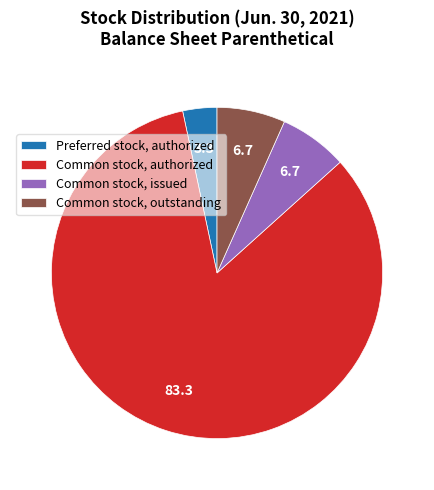

True or false: Preferred stock, authorized accounts for 3% of the total.

True